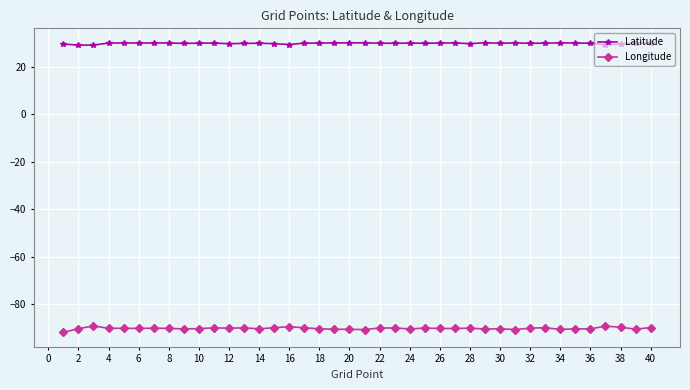

True or false: Latitude and Longitude cross at least once.

False